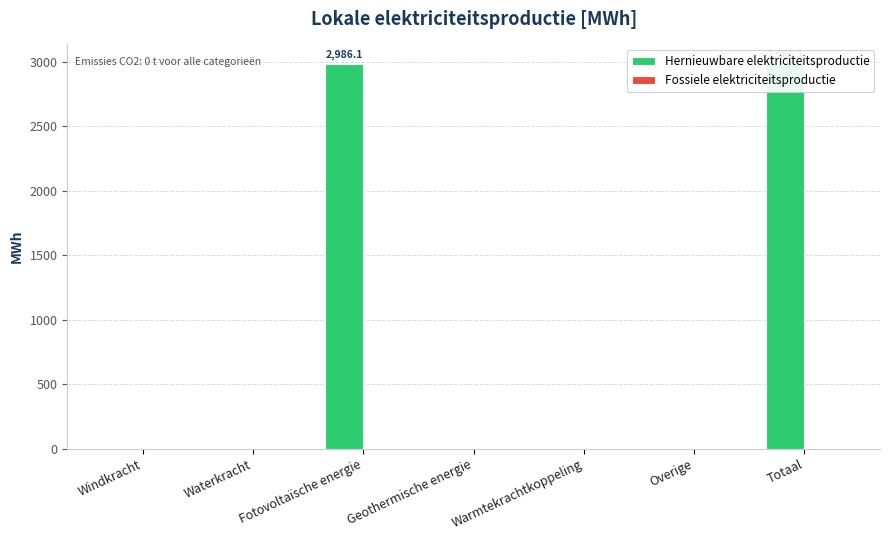

At which label does Fossiele elektriciteitsproductie reach its minimum?

Windkracht